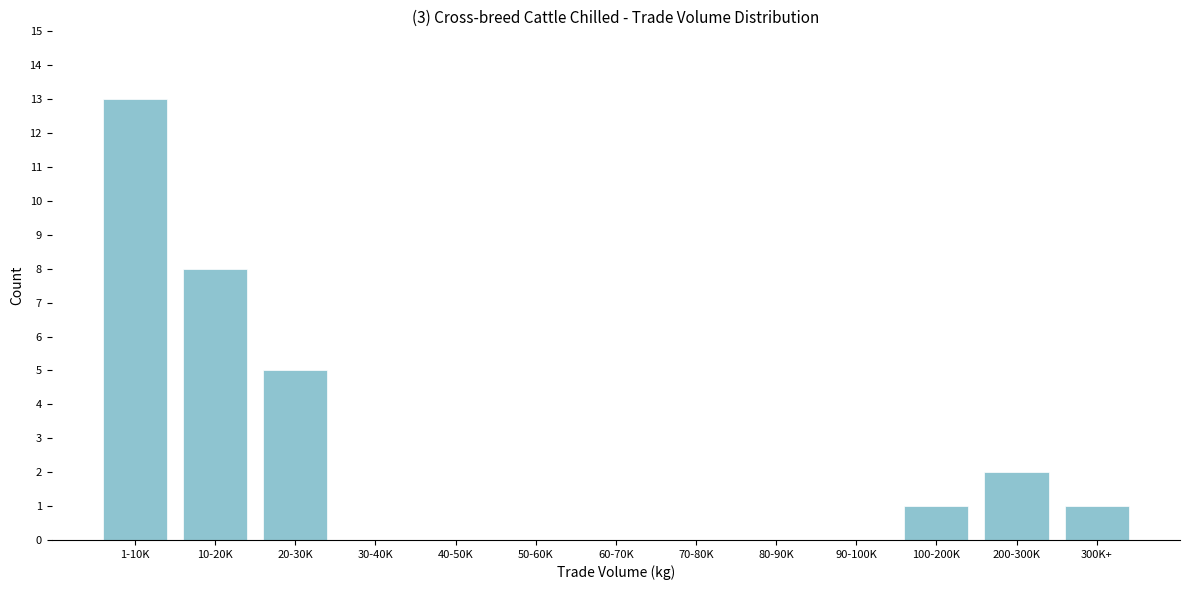

Reading left to right, extract all data points from this chart.

1-10K=13	10-20K=8	20-30K=5	30-40K=0	40-50K=0	50-60K=0	60-70K=0	70-80K=0	80-90K=0	90-100K=0	100-200K=1	200-300K=2	300K+=1